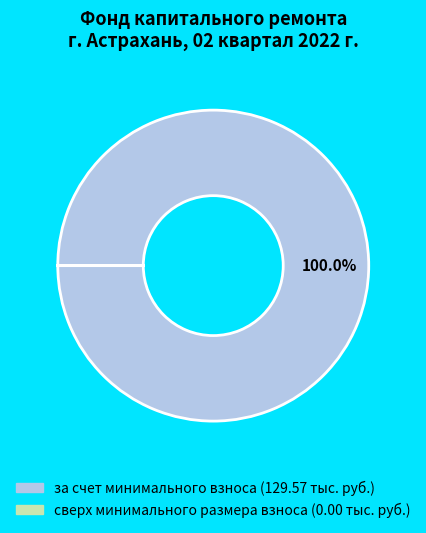

Is there any slice that represents more than half of the pie?

Yes